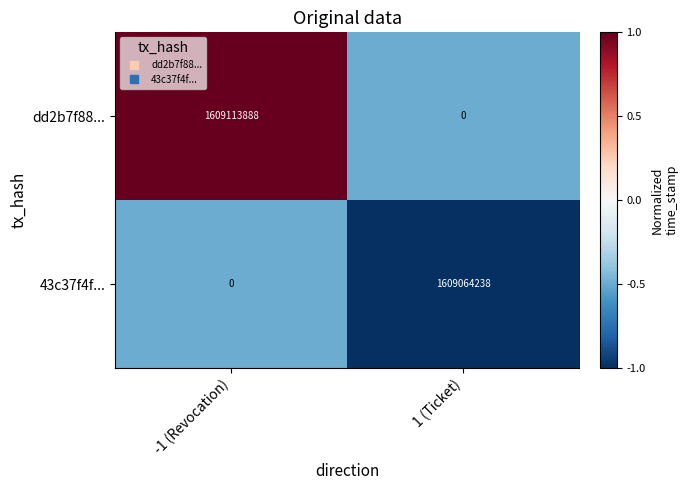

Count the number of data series in this chart.

2